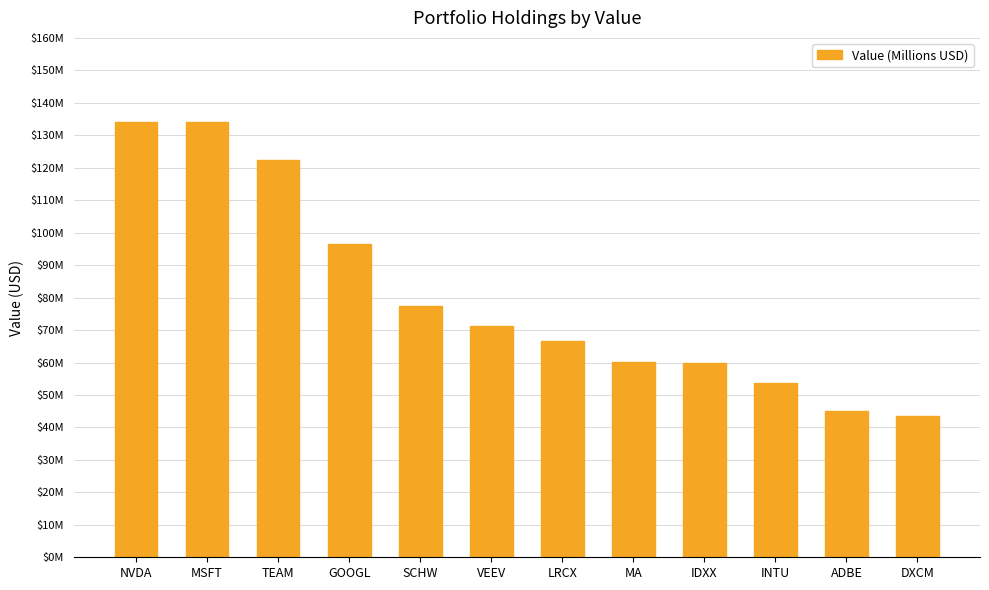

What is the difference between the second highest and minimum values?

90.6